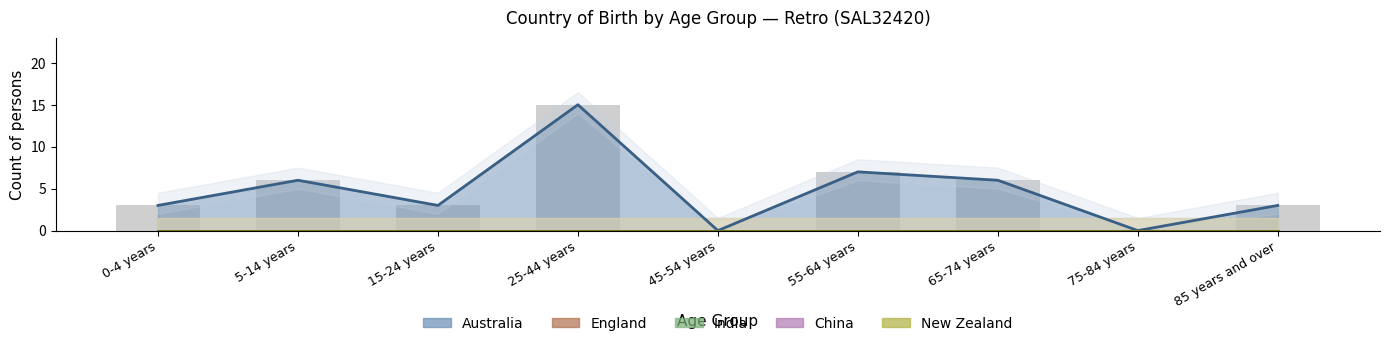

At which label is Australia closest to 7?

55-64 years